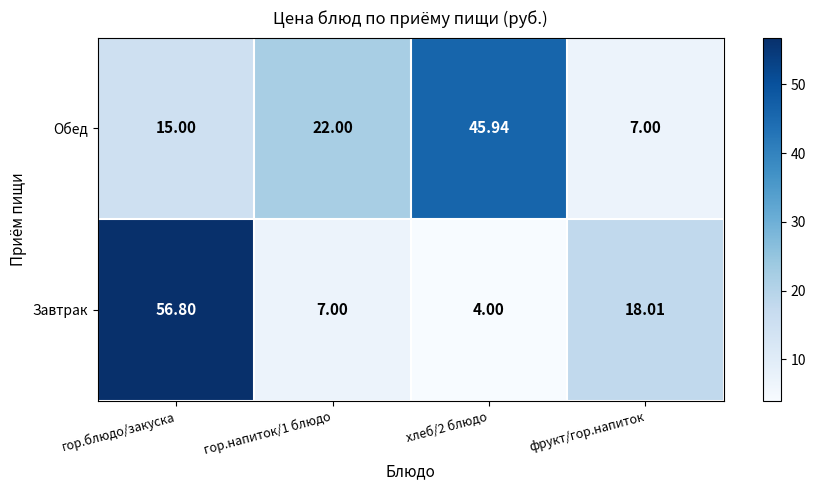

At how many categories does at least one series exceed 33?

2